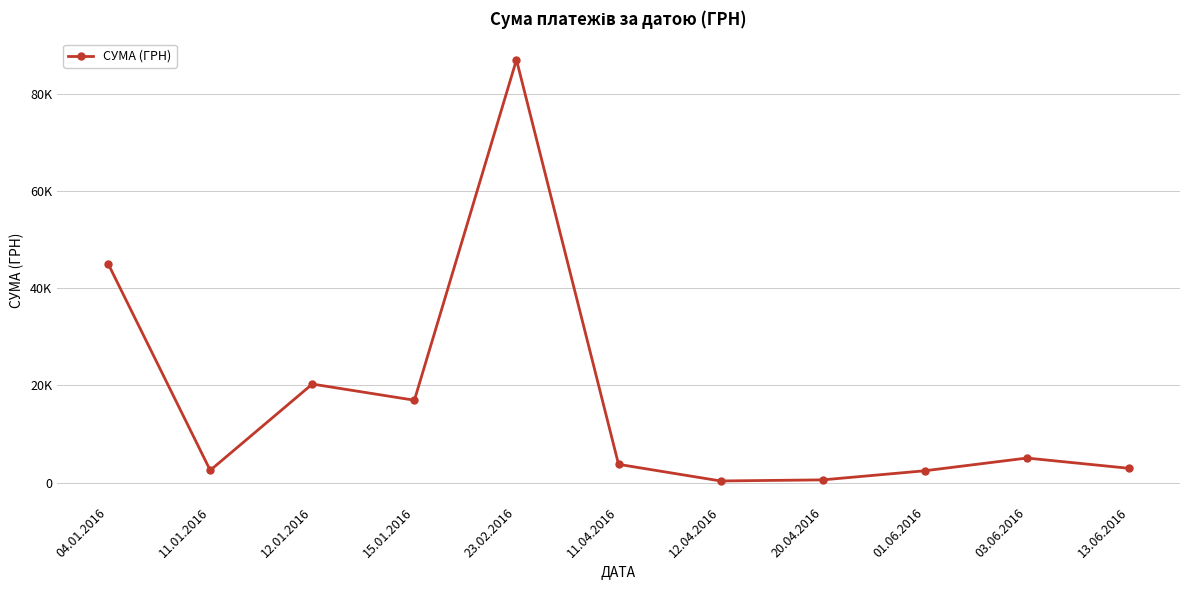

Which label corresponds to the largest value in the chart?

23.02.2016